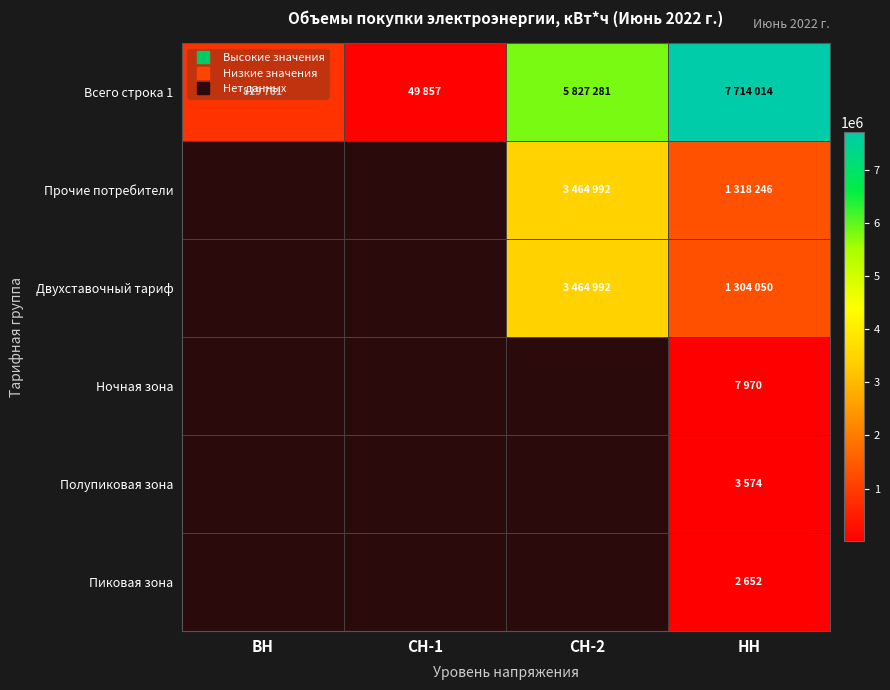

What is the difference between the Двухставочный тариф values at НН and СН-2?

2160942.0